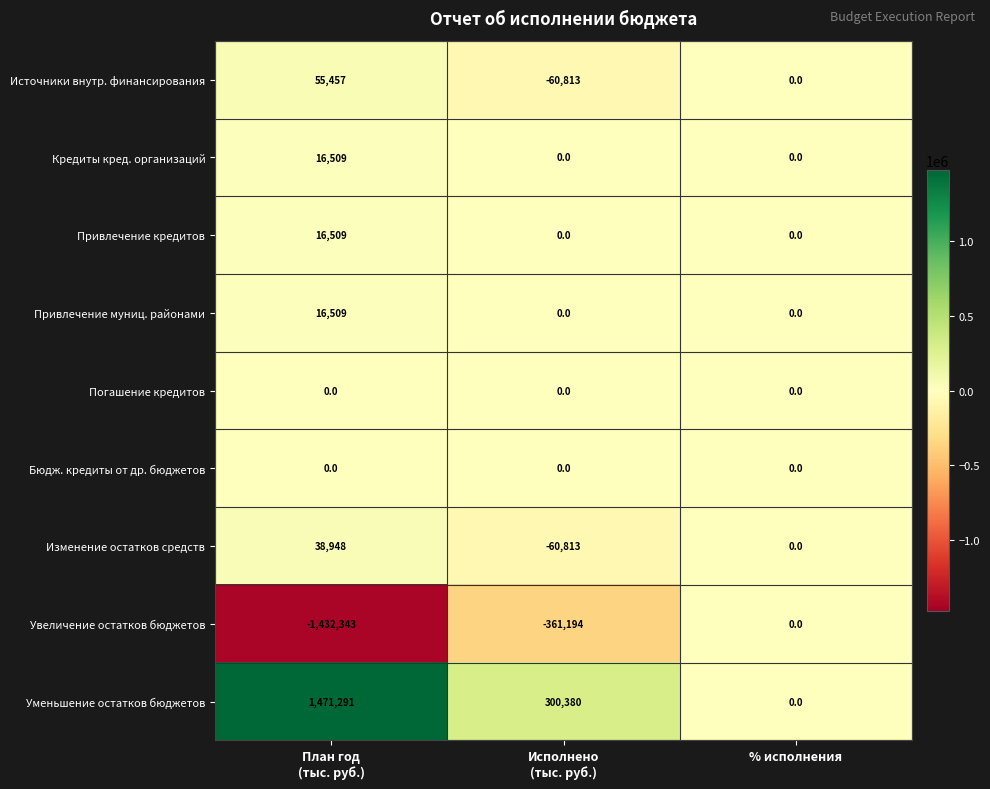

Reading left to right, list all the values displayed in this chart.

Источники внутр. финансирования: 55457	-60813	0
Кредиты кред. организаций: 16509	0	0
Привлечение кредитов: 16509	0	0
Привлечение муниц. районами: 16509	0	0
Погашение кредитов: 0	0	0
Бюдж. кредиты от др. бюджетов: 0	0	0
Изменение остатков средств: 38948	-60813	0
Увеличение остатков бюджетов: -1432343	-361194	0
Уменьшение остатков бюджетов: 1471291	300380	0